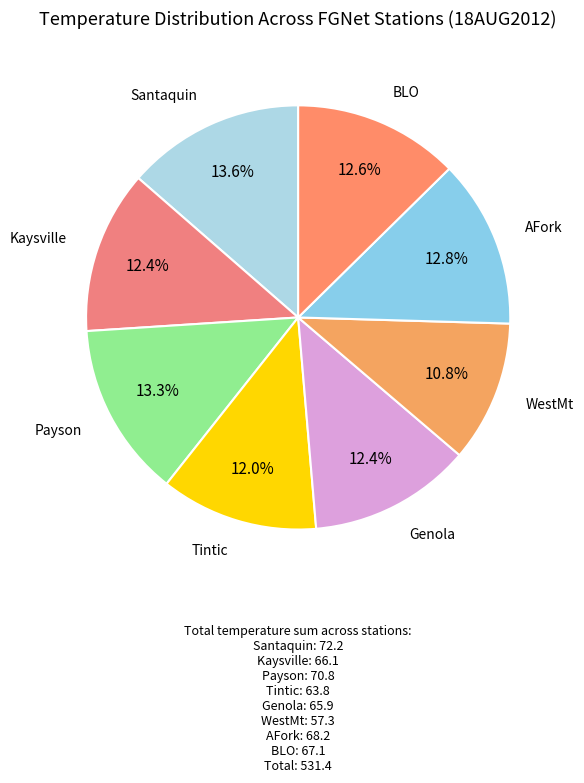

Count the number of slices in the pie.

8